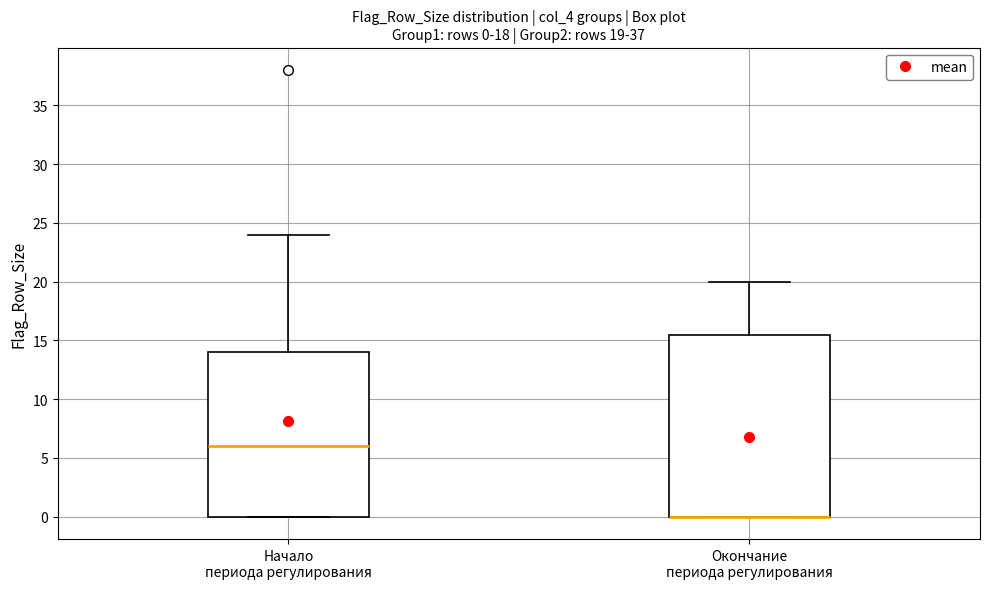

Comparing the boxes themselves (not the whiskers), which one is the tallest?

Окончание периода регулирования